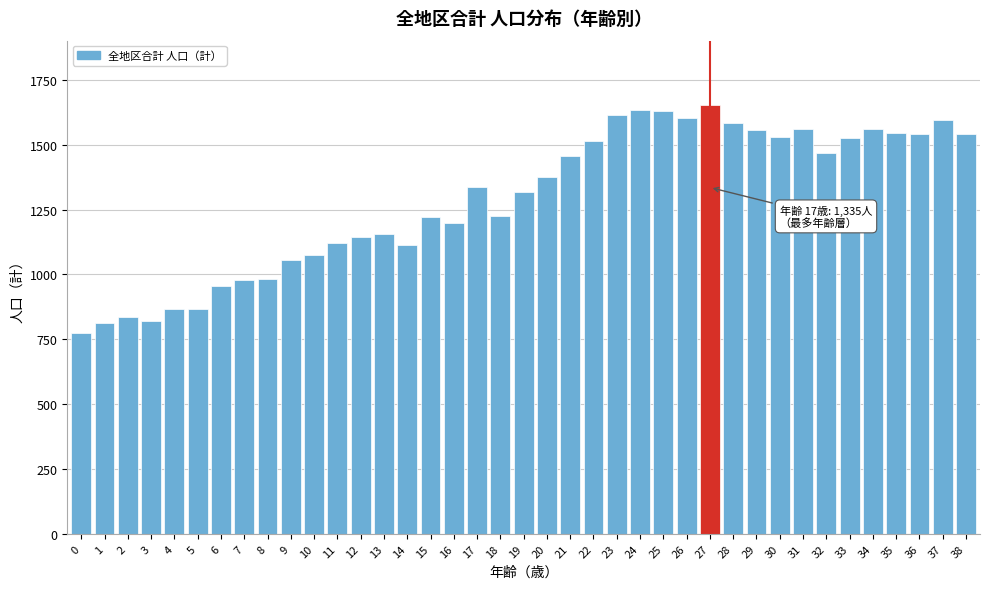

The value at 5 is 866. True or false?

True